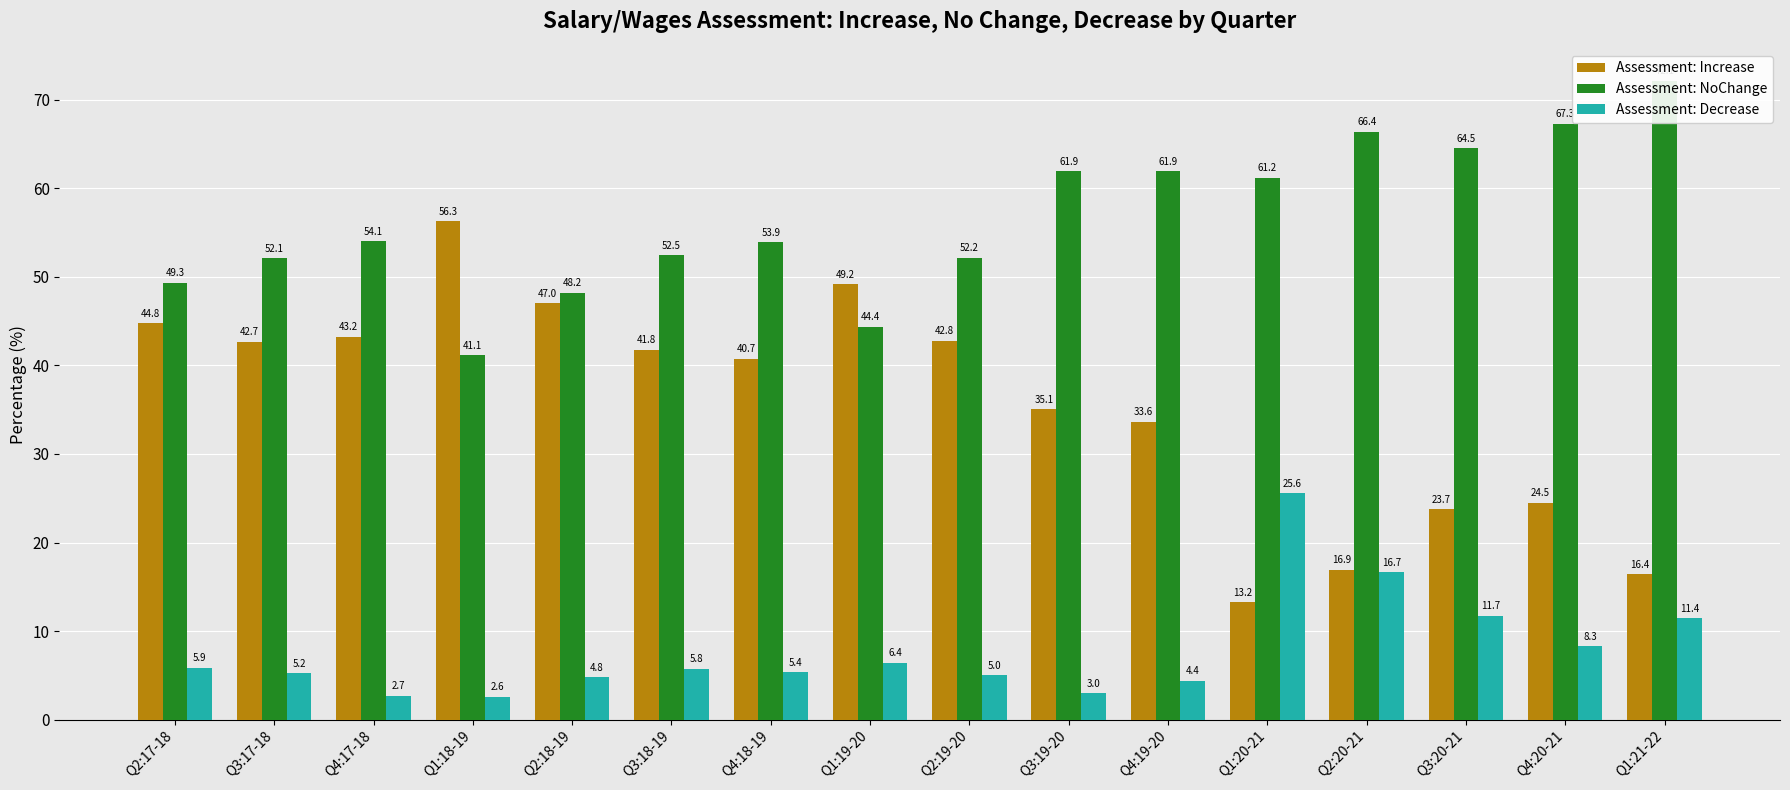

What is the difference between the Assessment: NoChange values at Q2:19-20 and Q1:18-19?

11.0